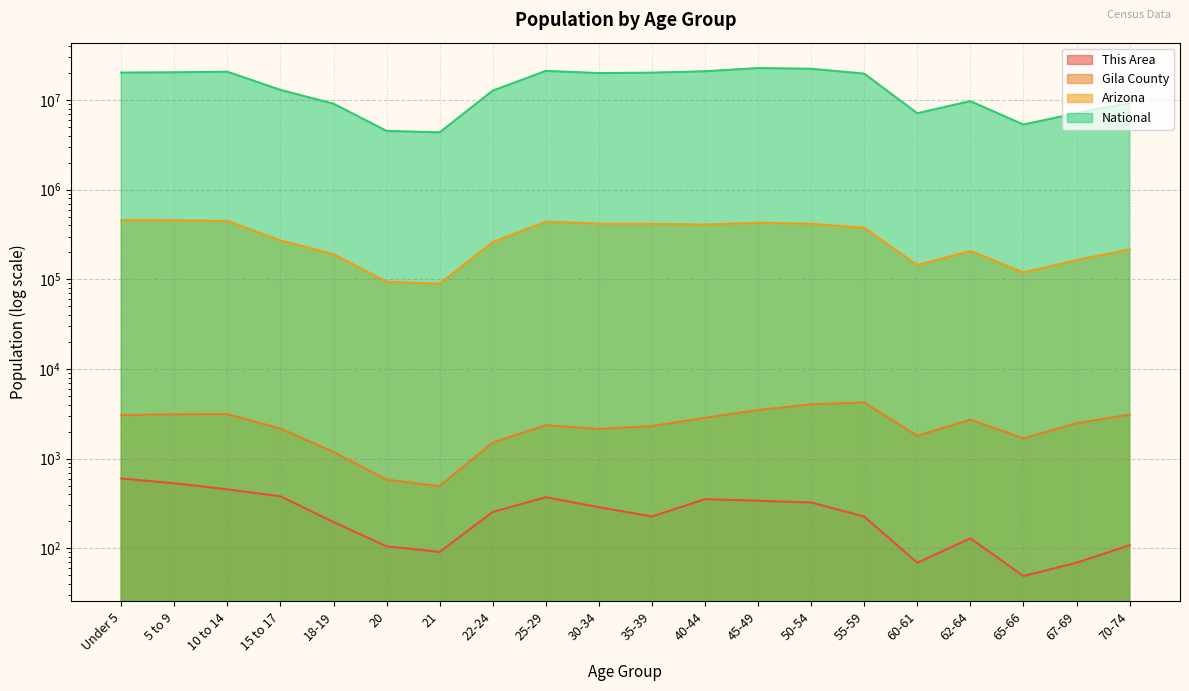

True or false: This Area and National cross at least once.

False